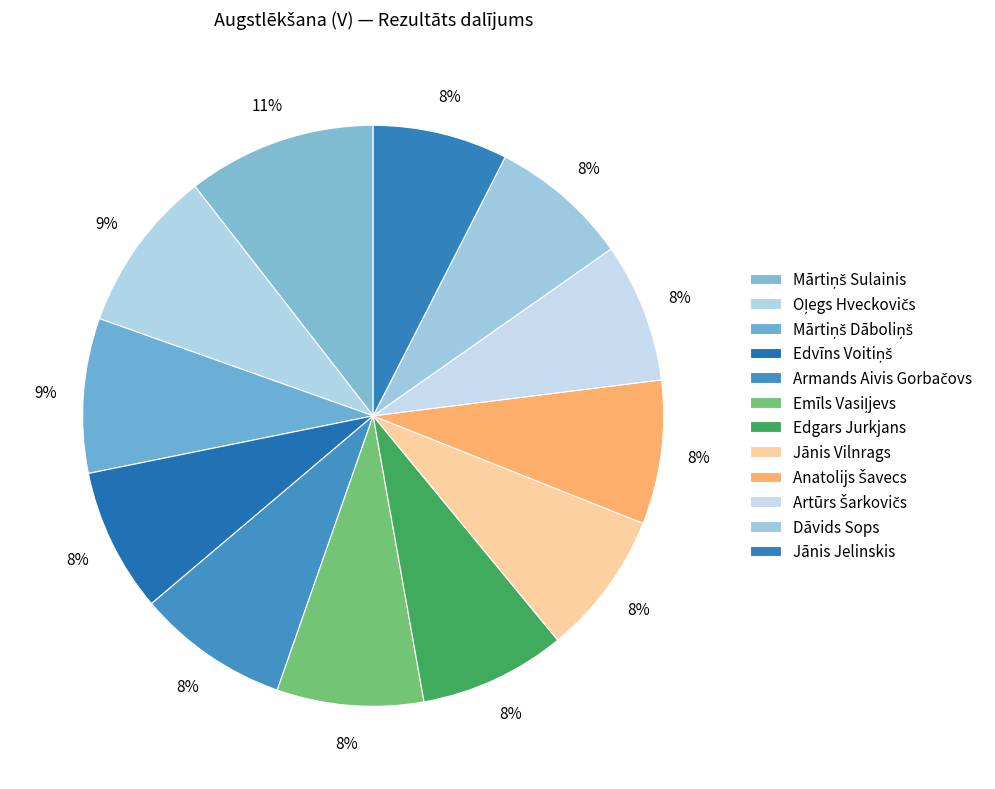

What is the total percentage of Edvīns Voitiņš and Oļegs Hveckovičs?

17.1%